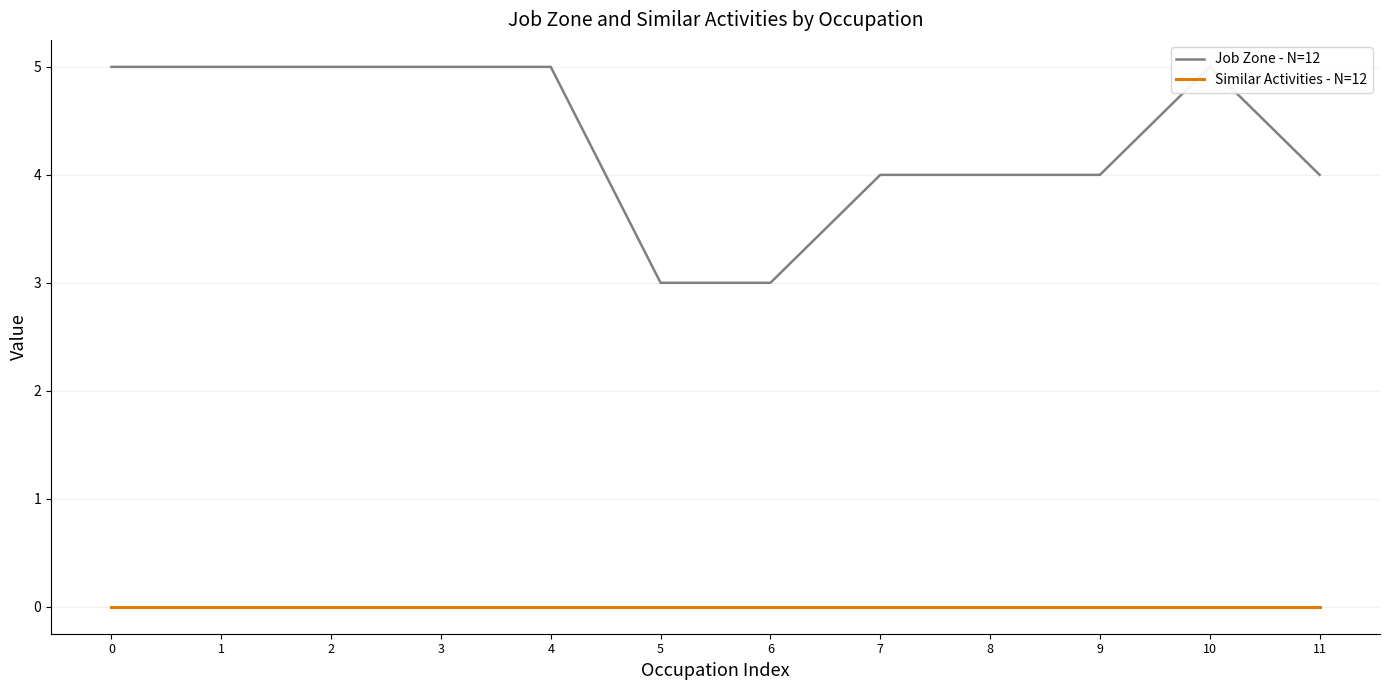

Reading left to right, transcribe all the data shown in this chart.

Job Zone - N=12: 5	5	5	5	5	3	3	4	4	4	5	4
Similar Activities - N=12: 0	0	0	0	0	0	0	0	0	0	0	0